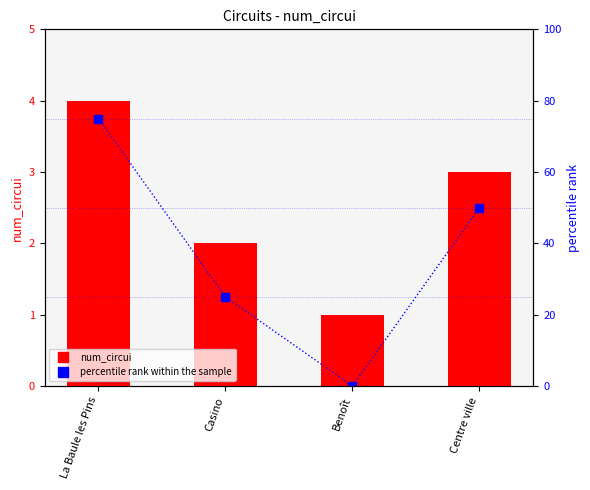

What position from the left is La Baule les Pins?

1